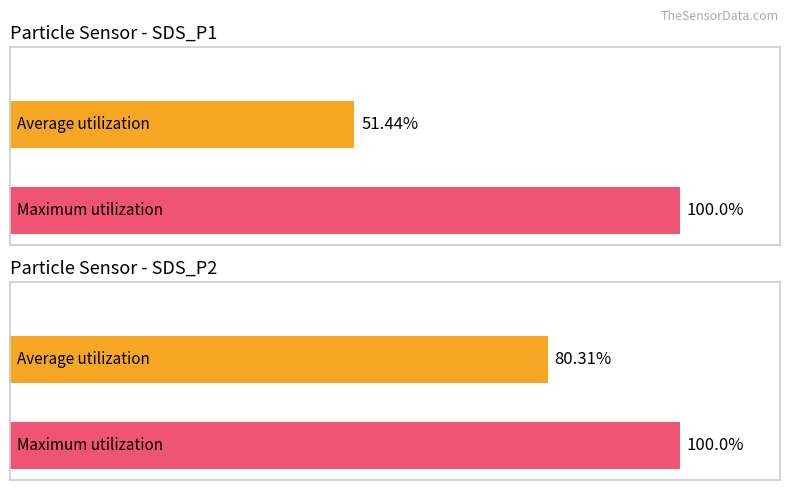

The value of Average utilization at -52 is 2.6. True or false?

False